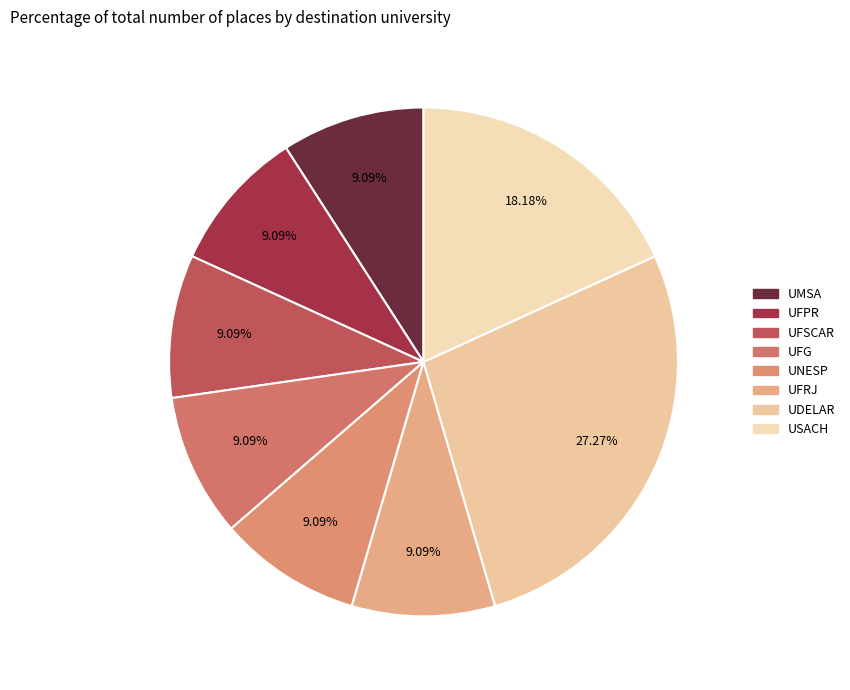

To the nearest percent, what is the difference between the largest and smallest slice percentages?

18%